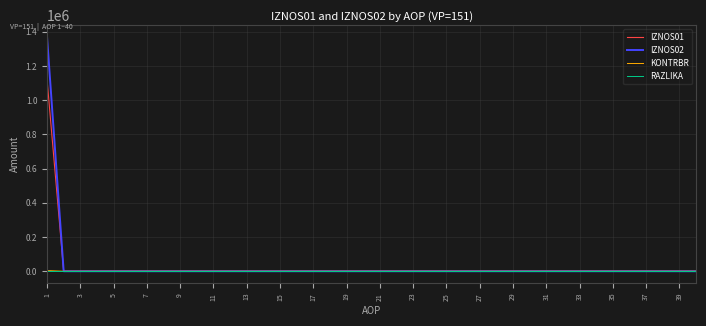

What is the greatest value displayed?

1370194.8